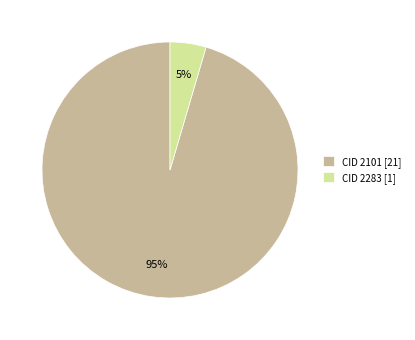

True or false: CID 2283 [1] accounts for 10% of the total.

False